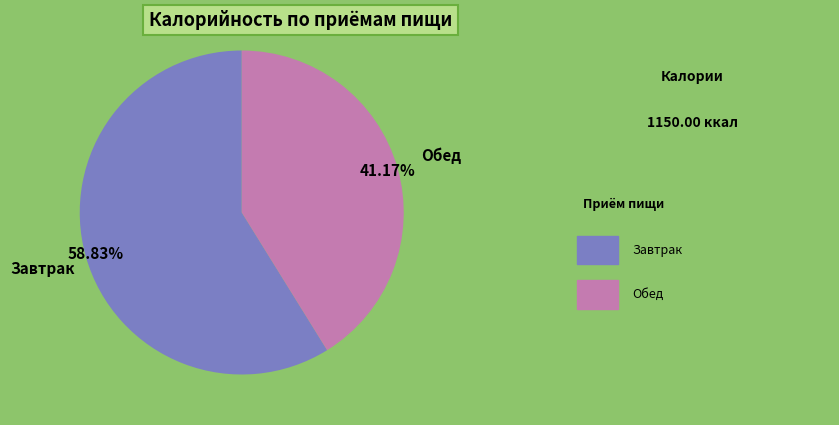

Rank the categories by value from lowest to highest.

Обед, Завтрак